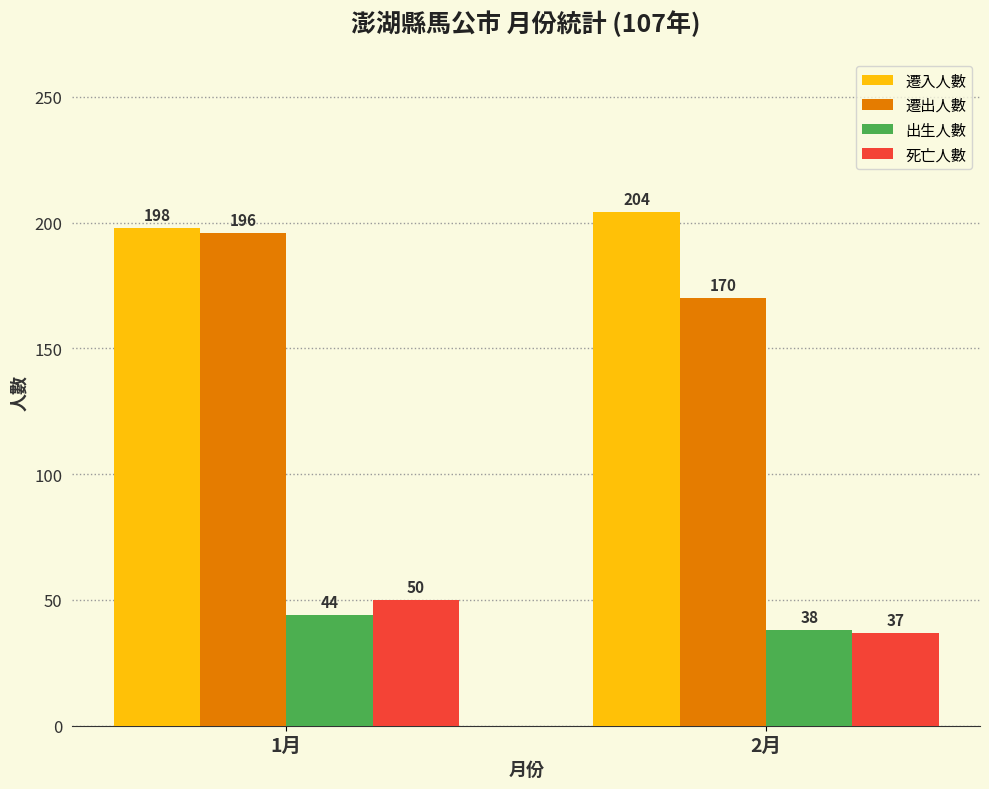

Reading left to right, what are all the values shown in this chart?

遷入人數: 1月=198	2月=204
遷出人數: 1月=196	2月=170
出生人數: 1月=44	2月=38
死亡人數: 1月=50	2月=37